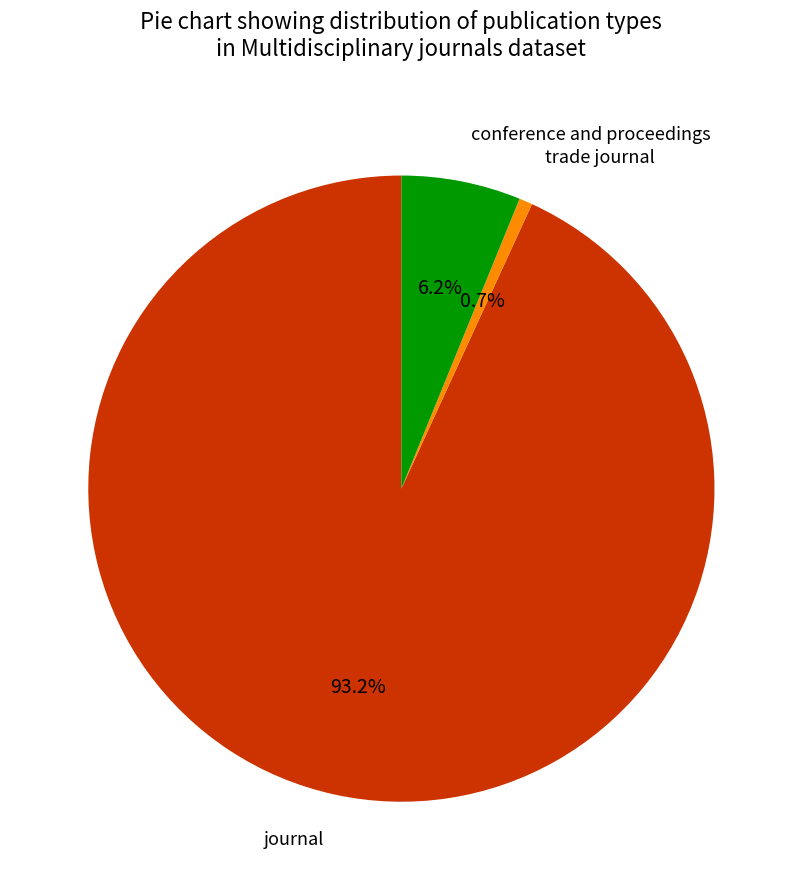

Which category accounts for the majority?

journal